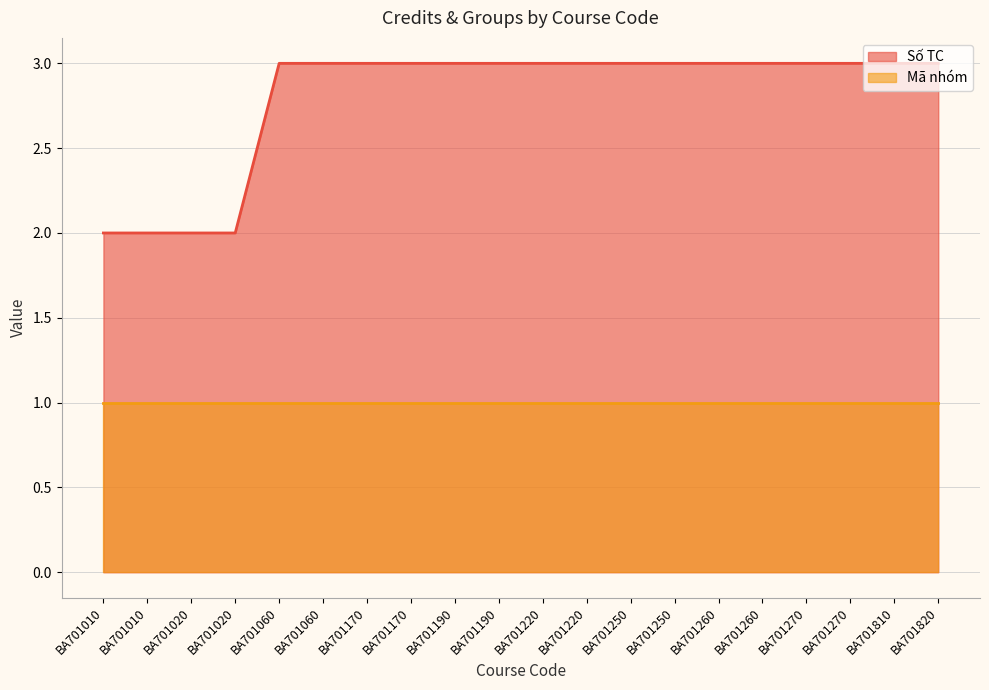

List the labels in order of value, largest first.

BA701060, BA701060, BA701170, BA701170, BA701190, BA701190, BA701220, BA701220, BA701250, BA701250, BA701260, BA701260, BA701270, BA701270, BA701810, BA701820, BA701010, BA701010, BA701020, BA701020